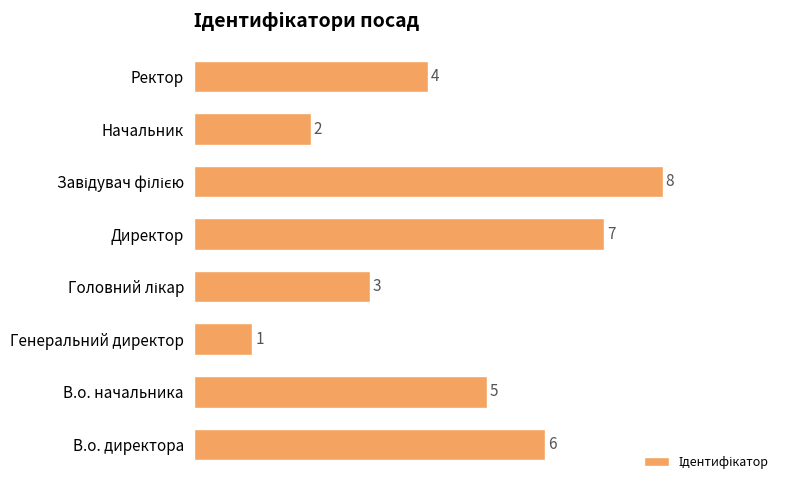

Which category has the lowest value across all series?

Генеральний директор